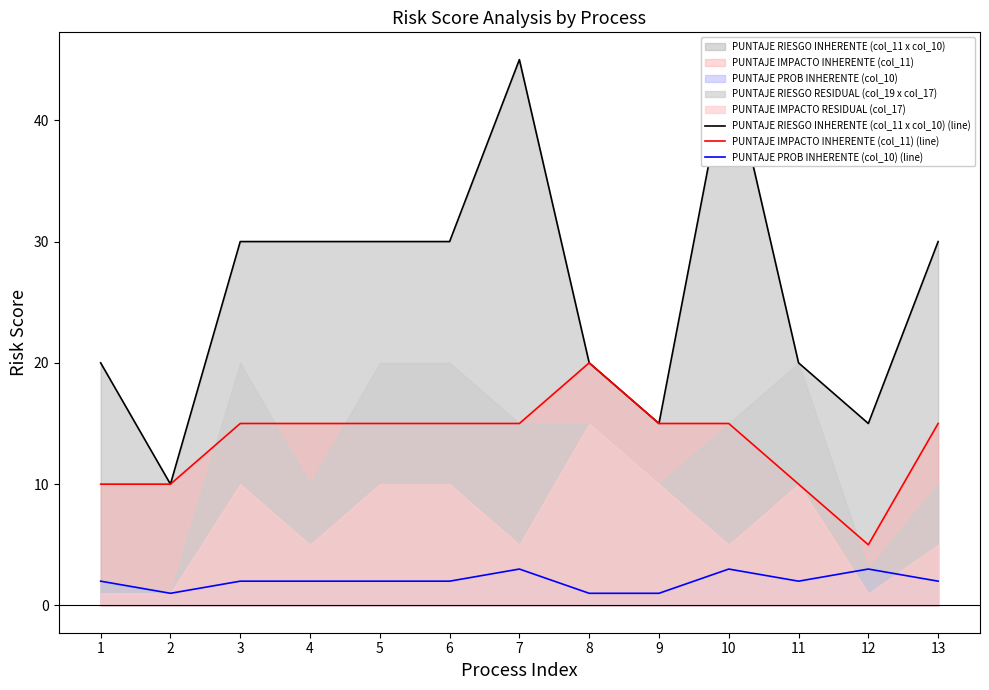

At which category is the sum across all series the highest?

7